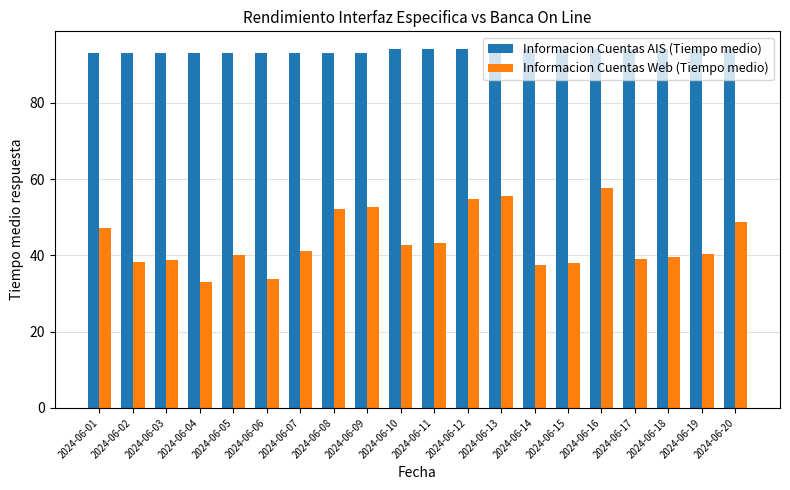

The Informacion Cuentas Web (Tiempo medio) series shows 38.2 at 2024-06-02. True or false?

True